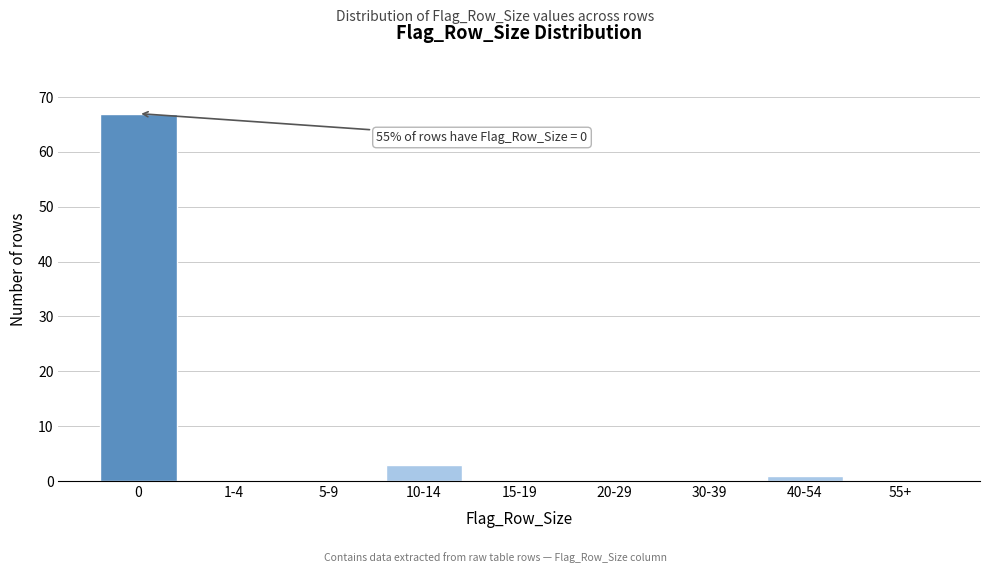

Reading right to left, extract all data points from this chart.

55+=0	40-54=1	30-39=0	20-29=0	15-19=0	10-14=3	5-9=0	1-4=0	0=67